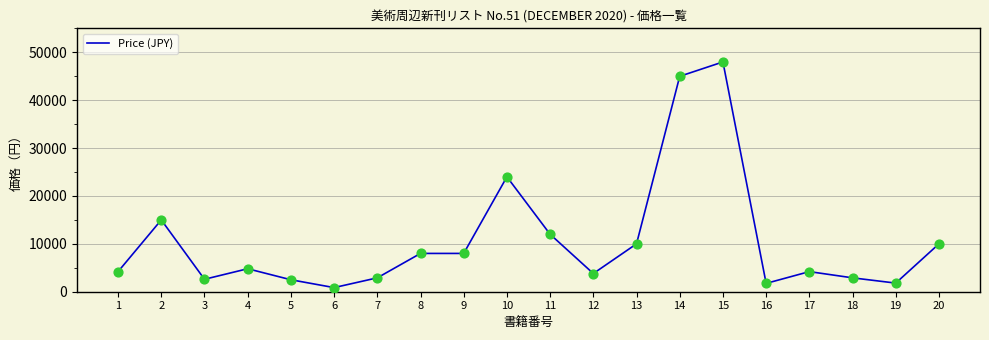

Approximately how many times larger is the value at 8 compared to 15?

0.2